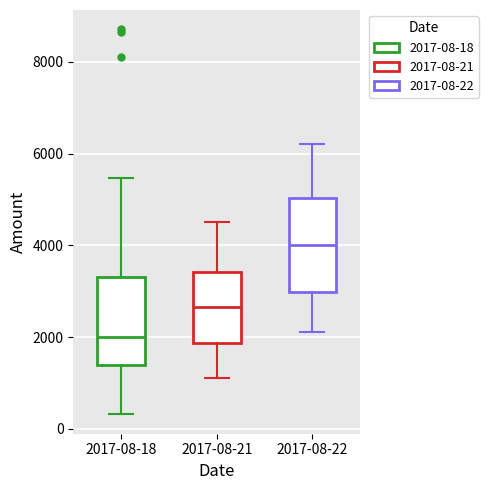

Reading left to right, transcribe this box plot: for each box, give where its median line is, the range the box spans, and where its two whiskers end, as read against the y-axis. The values are not printed on the chart, so give them approximately, as read against the axis.

2017-08-18: median 2000, box 1400 to 3400, whiskers 400 to 5400
2017-08-21: median 2600, box 1800 to 3400, whiskers 1200 to 4600
2017-08-22: median 4000, box 3000 to 5000, whiskers 2200 to 6200